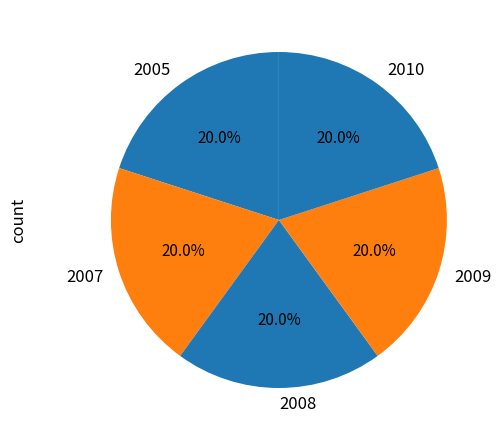

Does any single category account for the majority?

No